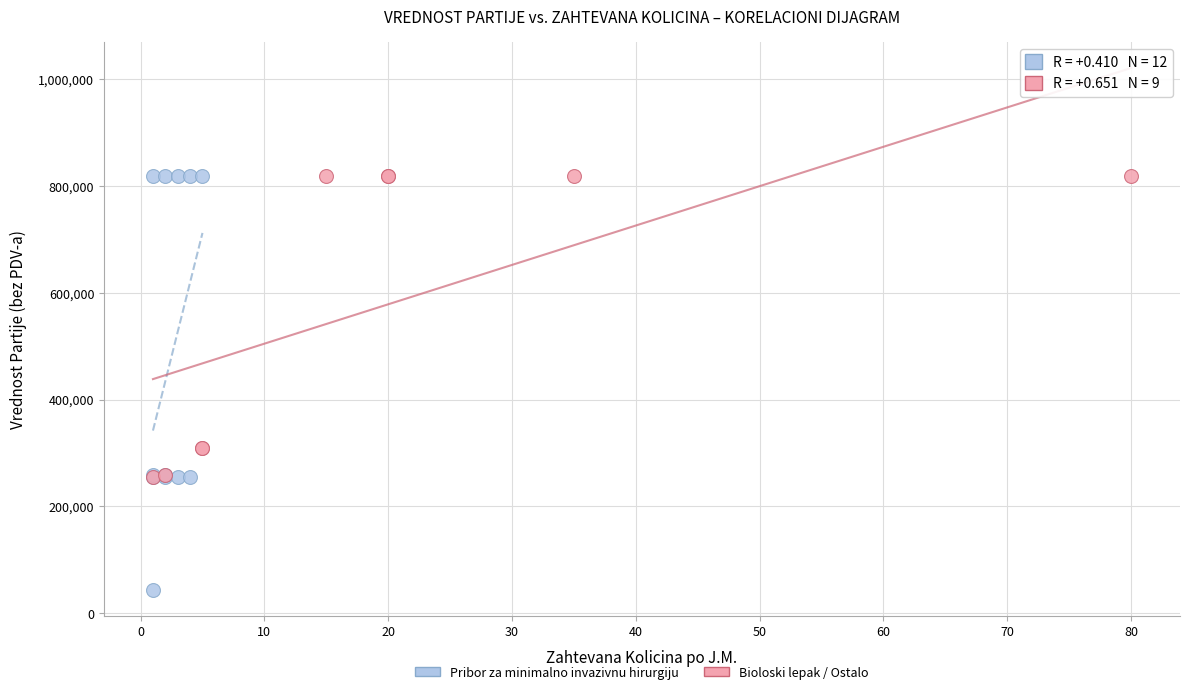

Which series has the widest spread of Y values?

Pribor za minimalno invazivnu hirurgiju